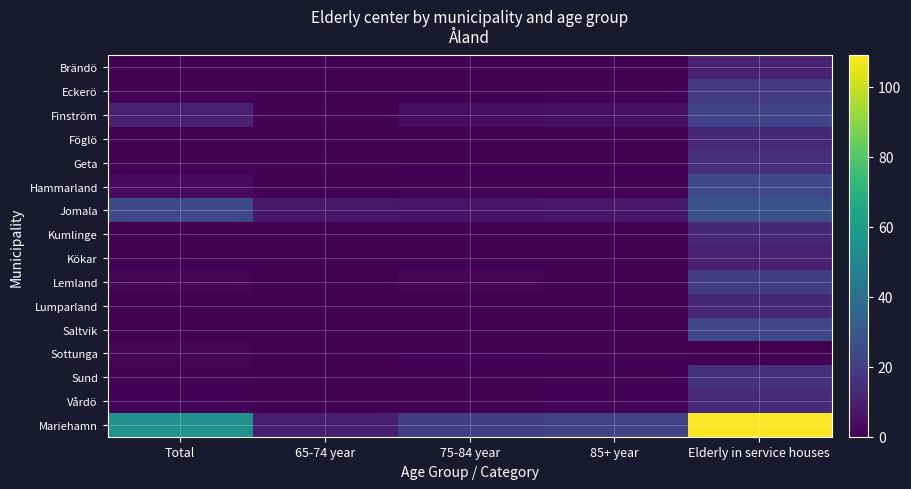

Reading right to left, transcribe all the data shown in this chart.

Brändö: Elderly in service houses=11	85+ year=0	75-84 year=0	65-74 year=0	Total=0
Eckerö: Elderly in service houses=18	85+ year=1	75-84 year=0	65-74 year=0	Total=1
Finström: Elderly in service houses=22	85+ year=5	75-84 year=4	65-74 year=1	Total=10
Föglö: Elderly in service houses=12	85+ year=0	75-84 year=0	65-74 year=0	Total=0
Geta: Elderly in service houses=15	85+ year=0	75-84 year=0	65-74 year=1	Total=1
Hammarland: Elderly in service houses=24	85+ year=1	75-84 year=1	65-74 year=0	Total=3
Jomala: Elderly in service houses=27	85+ year=7	75-84 year=6	65-74 year=7	Total=24
Kumlinge: Elderly in service houses=12	85+ year=0	75-84 year=0	65-74 year=0	Total=0
Kökar: Elderly in service houses=10	85+ year=0	75-84 year=0	65-74 year=0	Total=0
Lemland: Elderly in service houses=19	85+ year=0	75-84 year=2	65-74 year=0	Total=2
Lumparland: Elderly in service houses=12	85+ year=0	75-84 year=0	65-74 year=0	Total=0
Saltvik: Elderly in service houses=23	85+ year=0	75-84 year=0	65-74 year=0	Total=0
Sottunga: Elderly in service houses=0	85+ year=1	75-84 year=1	65-74 year=0	Total=2
Sund: Elderly in service houses=16	85+ year=1	75-84 year=0	65-74 year=0	Total=1
Vårdö: Elderly in service houses=13	85+ year=1	75-84 year=0	65-74 year=0	Total=1
Mariehamn: Elderly in service houses=109	85+ year=21	75-84 year=20	65-74 year=9	Total=55